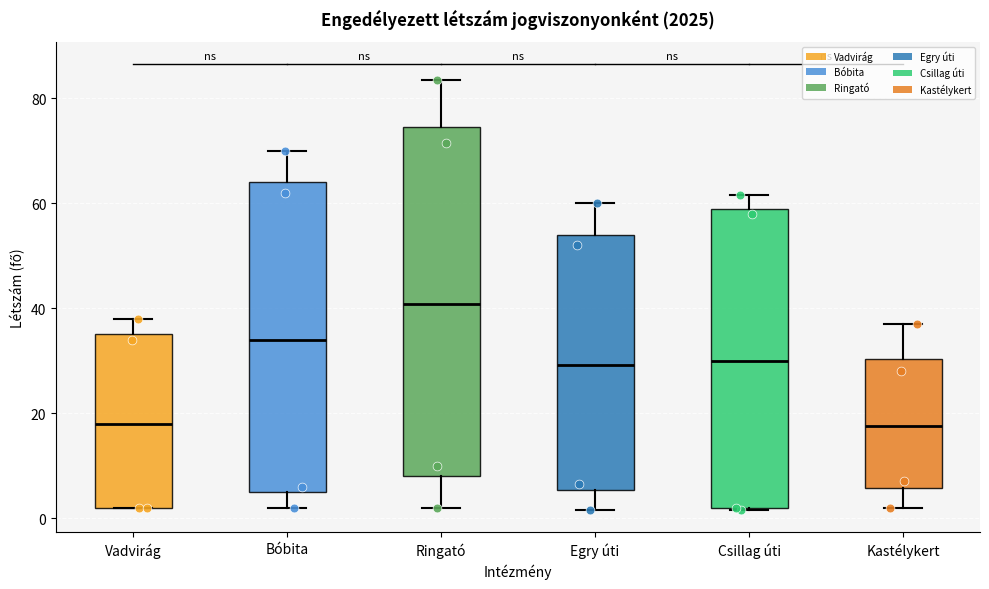

Reading left to right, read every box against the y-axis: the position of its median line, the range the box covers, and the ends of its whiskers. The values are not printed on the chart, so give them approximately, as read against the axis.

Vadvirág: median 18, box 2 to 36, whiskers 2 to 38
Bóbita: median 34, box 6 to 64, whiskers 2 to 70
Ringató: median 40, box 8 to 74, whiskers 2 to 84
Egry úti: median 30, box 6 to 54, whiskers 2 to 60
Csillag úti: median 30, box 2 to 58, whiskers 2 to 62
Kastélykert: median 18, box 6 to 30, whiskers 2 to 38